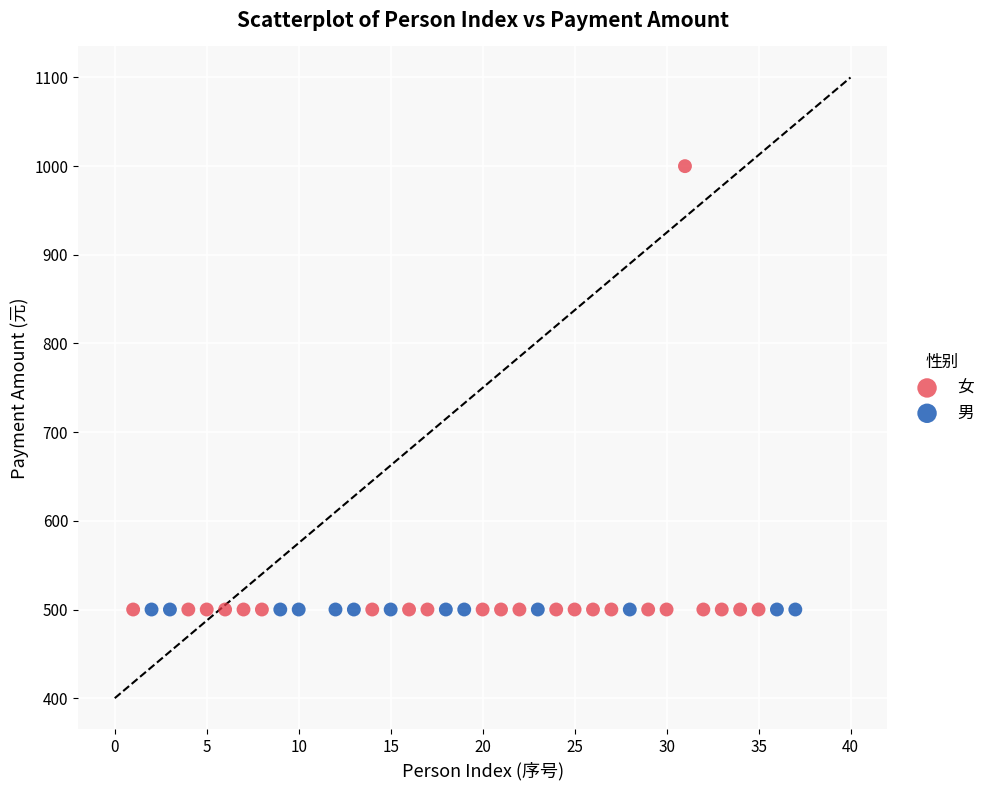

Which series reaches the maximum Y coordinate?

女